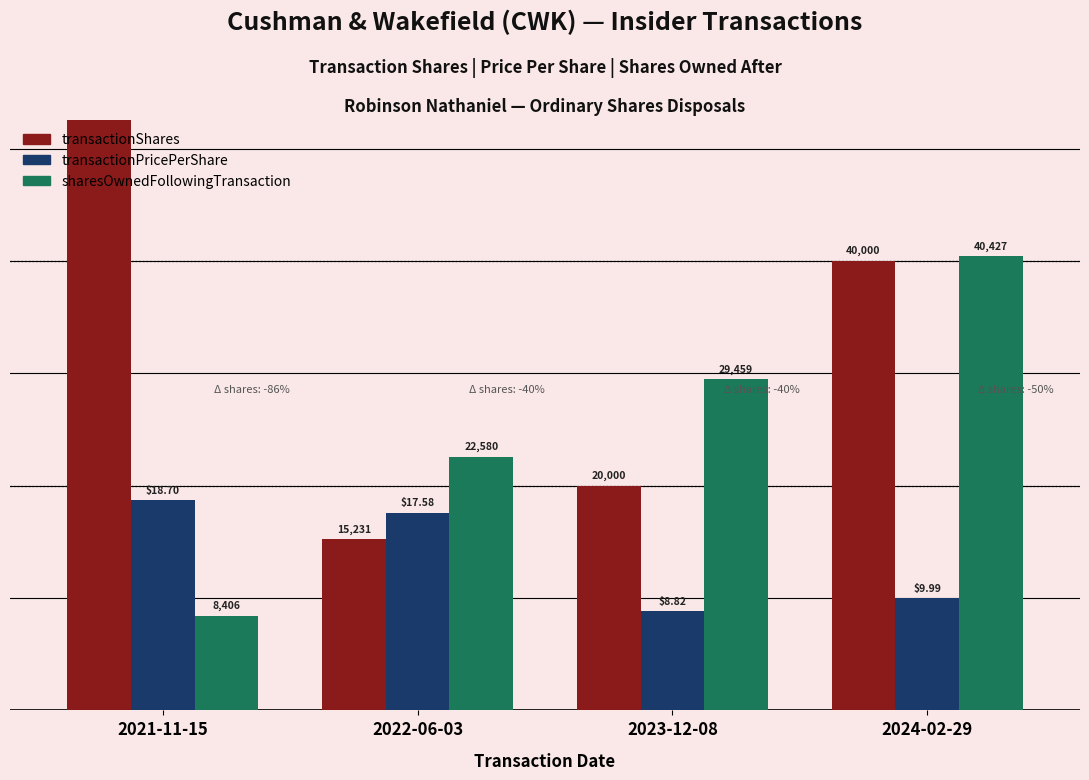

Which series has the largest range (max minus min)?

transactionShares